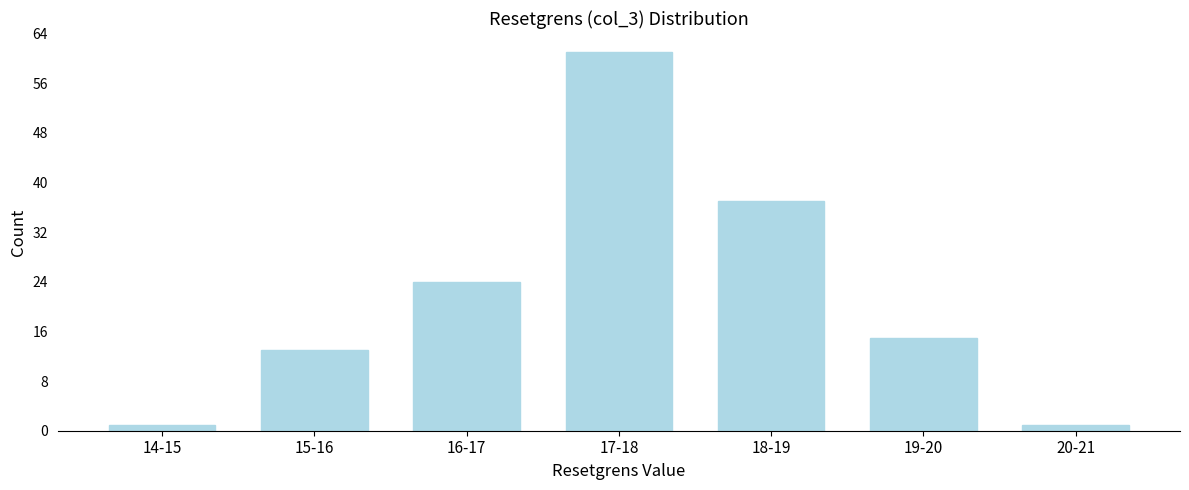

Reading left to right, what are all the values shown in this chart?

14-15=1	15-16=13	16-17=24	17-18=61	18-19=37	19-20=15	20-21=1